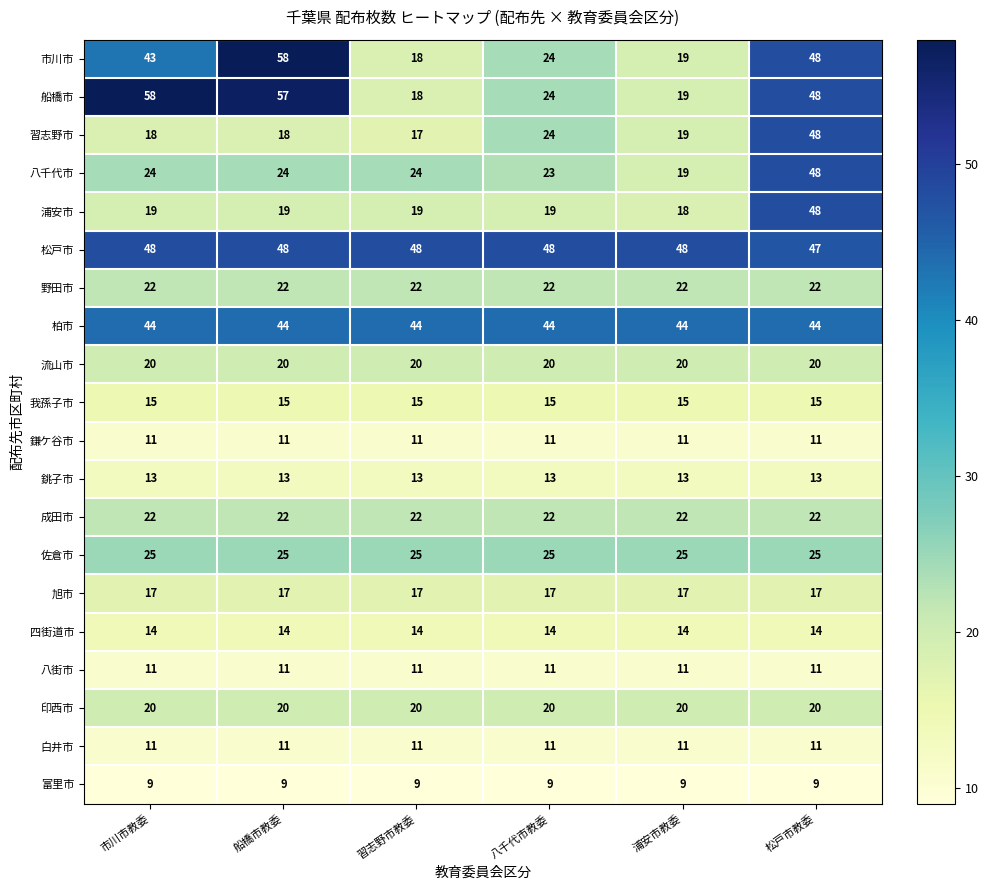

True or false: 浦安市 has a value of 19 at 市川市教委.

True